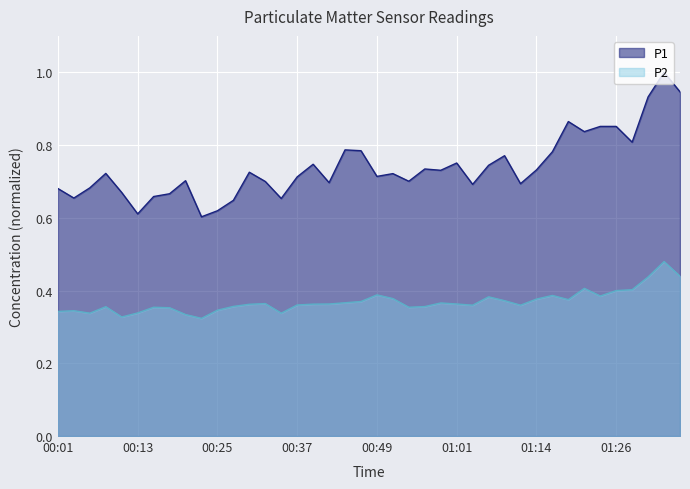

What is the total value across all series at 01:09?

1.1